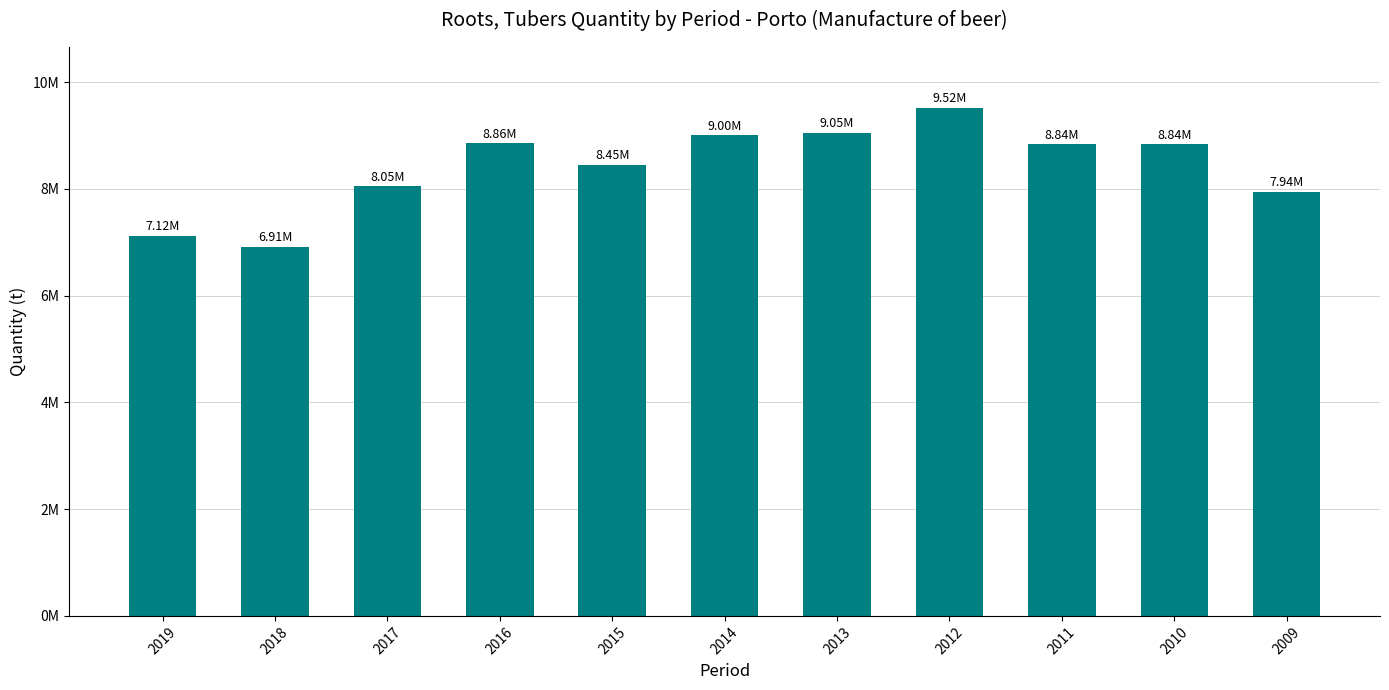

How many bars are there in total?

11